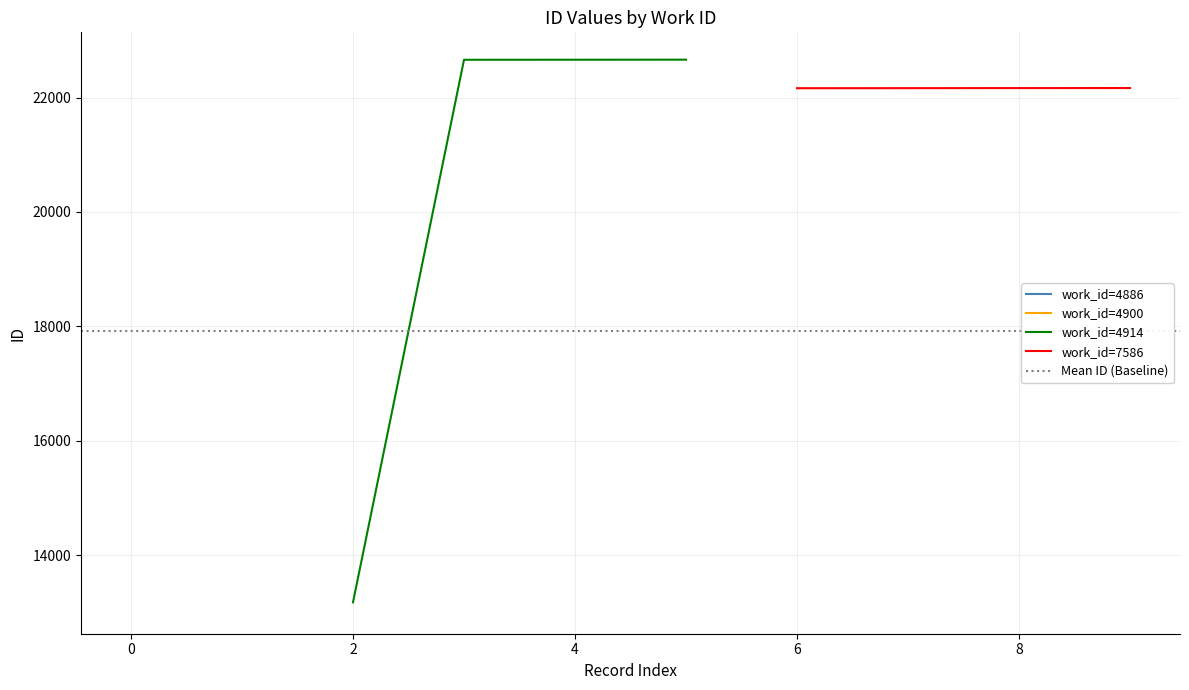

True or false: work_id=4914 has more than 1 interior local peaks.

False